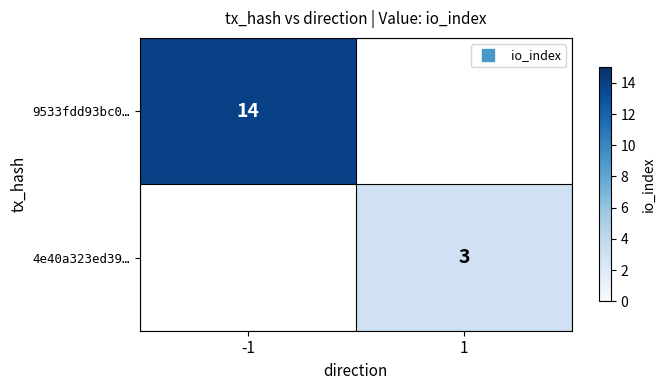

Rank the series at -1 from lowest to highest value.

9533fdd93bc0…, 4e40a323ed39…